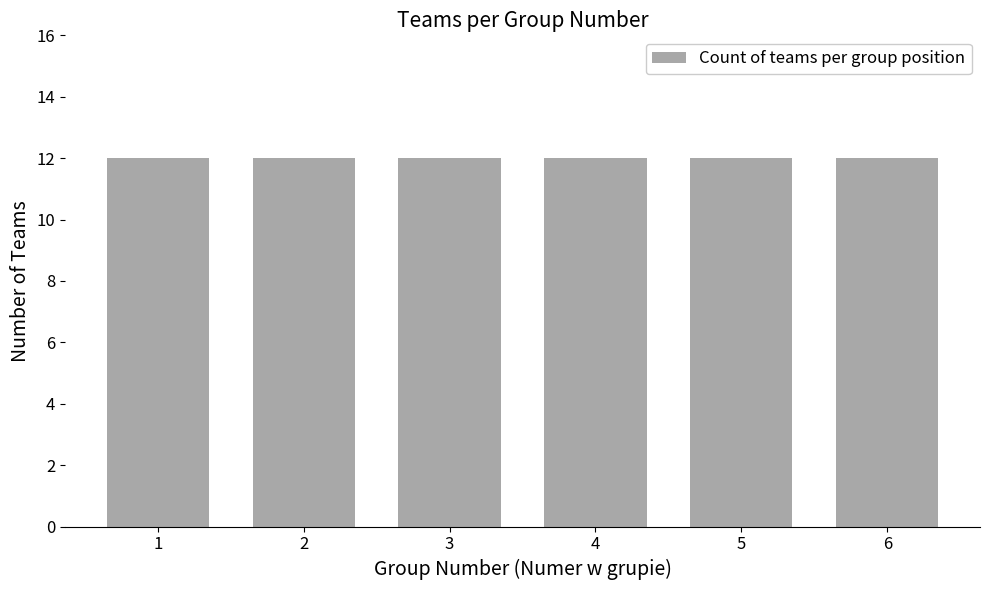

The value at 9 is 1. True or false?

False